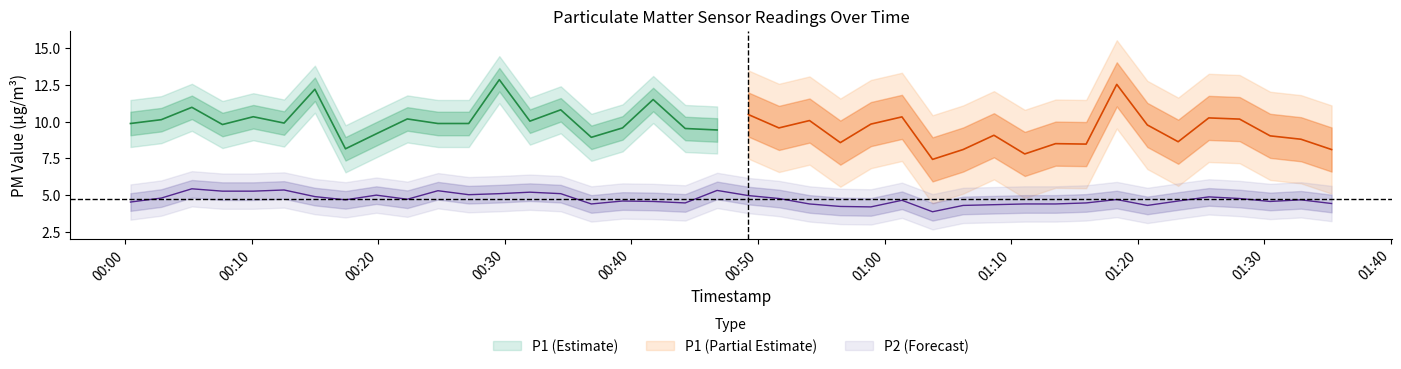

What is the average value?

4.7